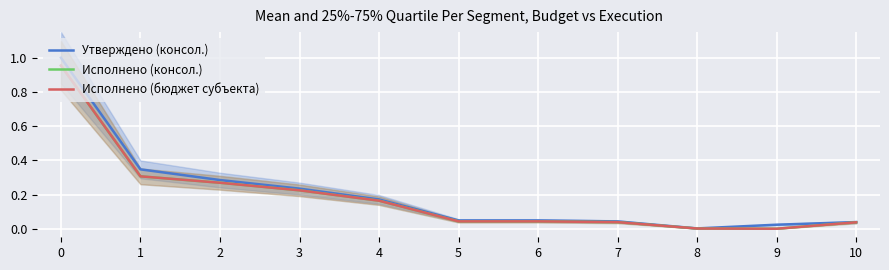

List the series in order of their peak value, highest first.

Утверждено (консол.), Исполнено (консол.), Исполнено (бюджет субъекта)